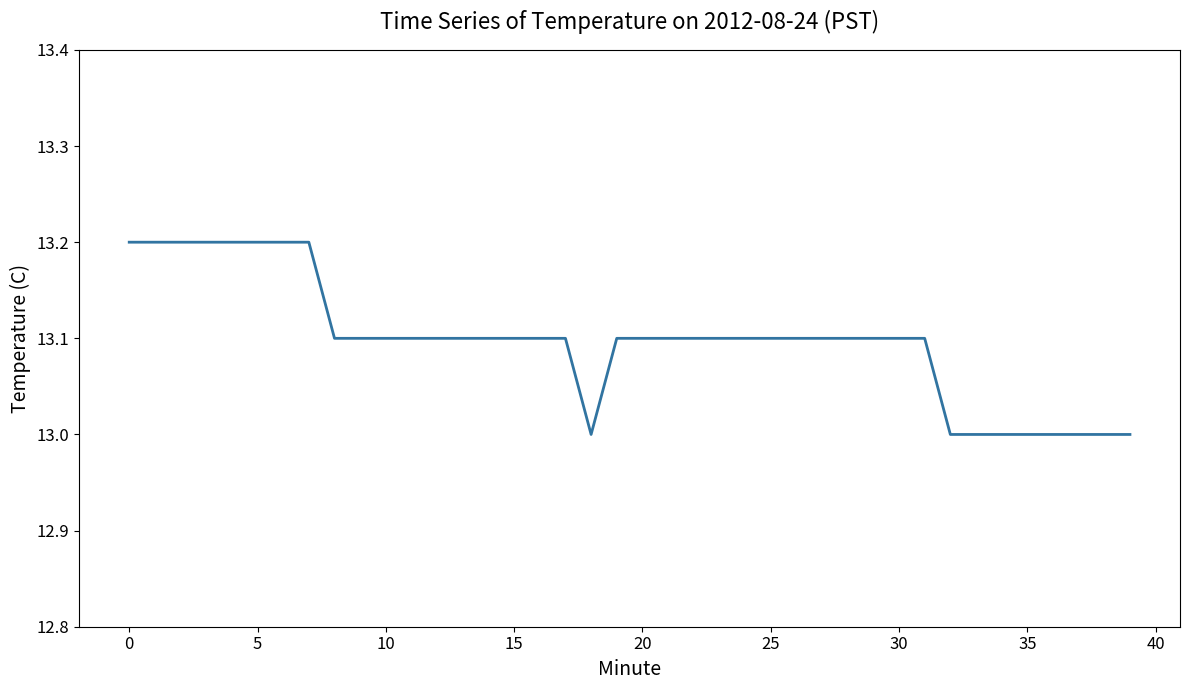

How many lines are shown in the chart?

1